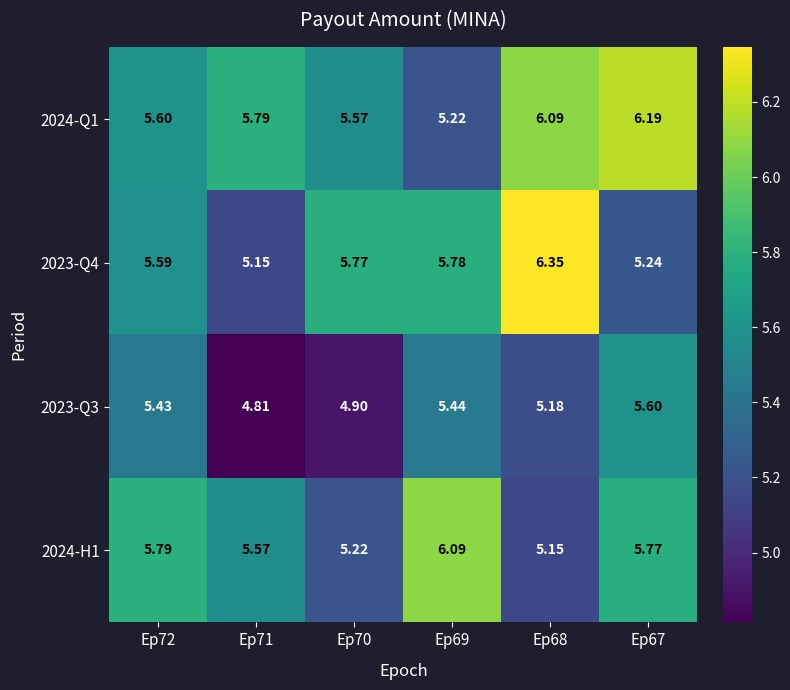

Is the value of 2023-Q3 at Ep68 greater than the value of 2024-H1 at Ep69?

No